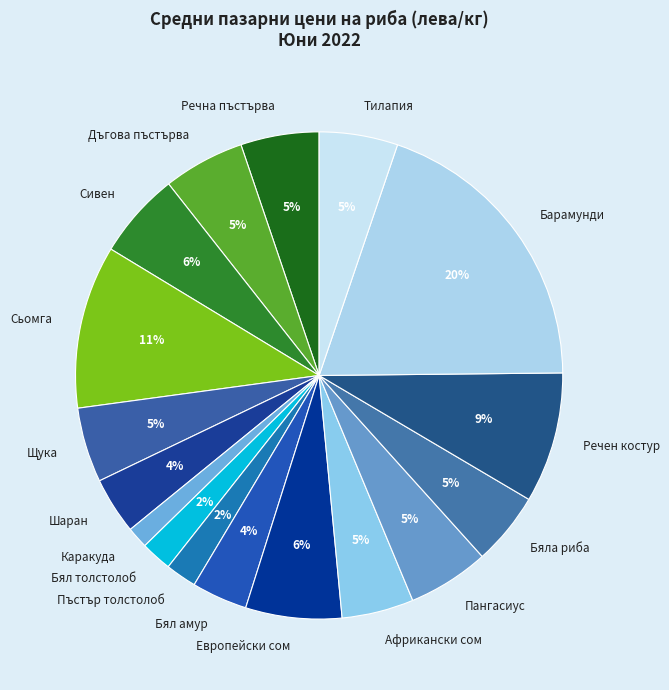

Between Бяла риба and Барамунди, which is larger?

Барамунди